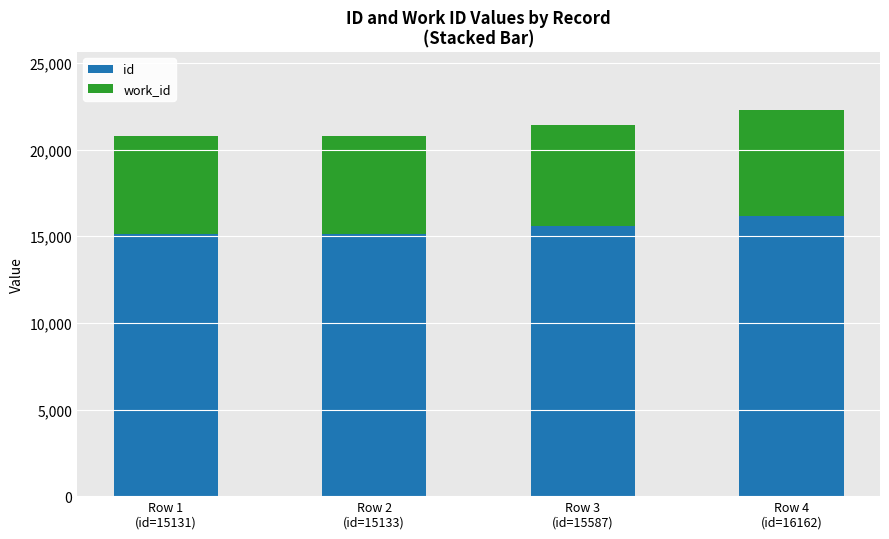

What is the minimum value for id?

15131